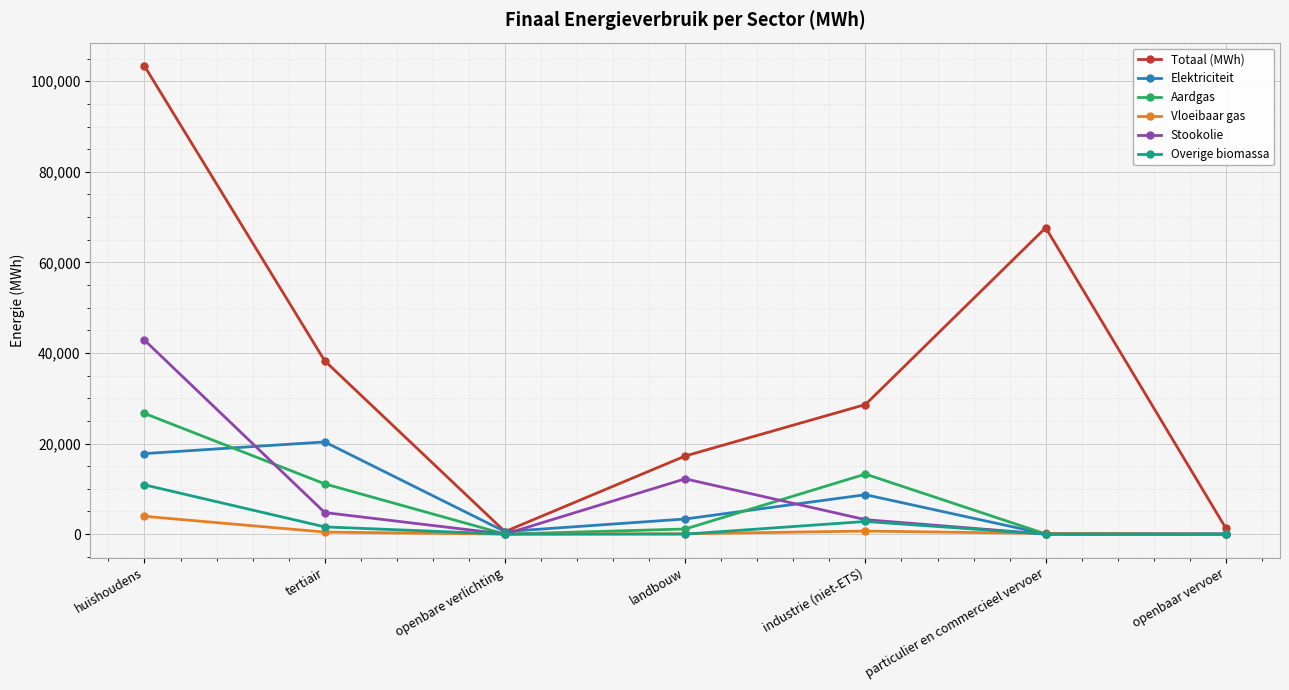

List the series in order of their peak value, highest first.

Totaal (MWh), Stookolie, Aardgas, Elektriciteit, Overige biomassa, Vloeibaar gas